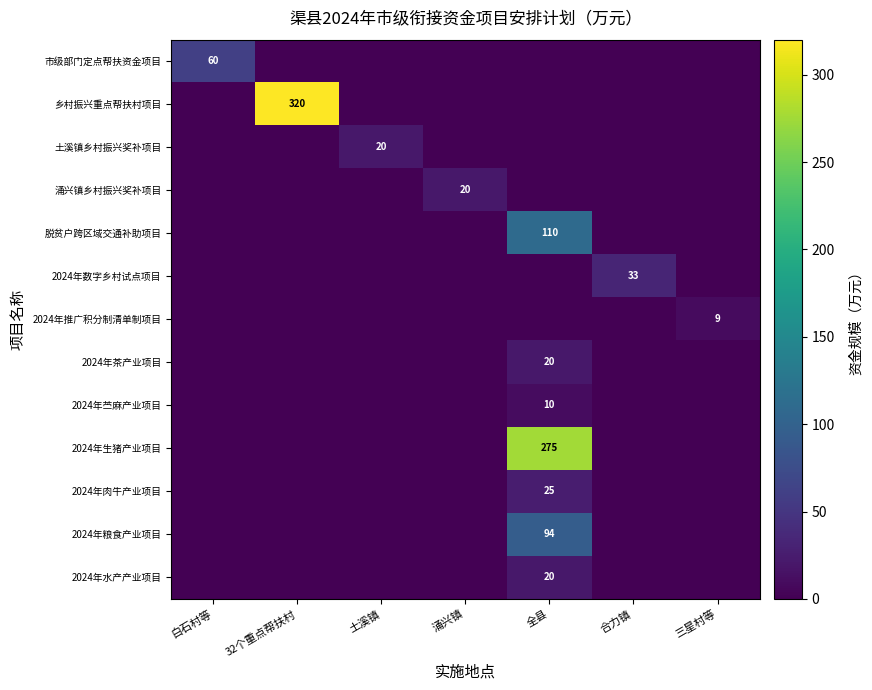

Is it true that 市级部门定点帮扶资金项目 equals 32 at 白石村等?

False